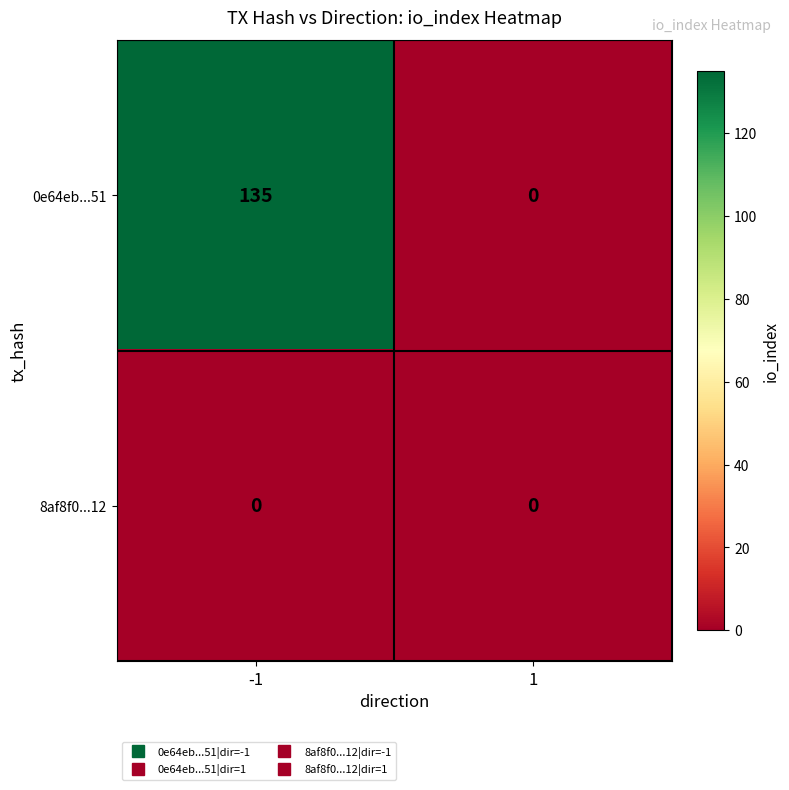

What is the greatest value displayed?

135